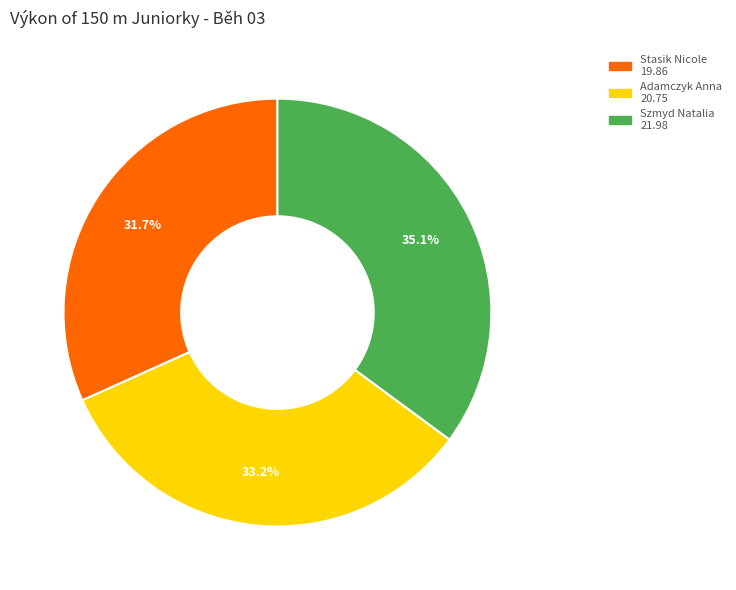

To the nearest percent, what is the combined percentage of Szmyd Natalia and Stasik Nicole?

67%